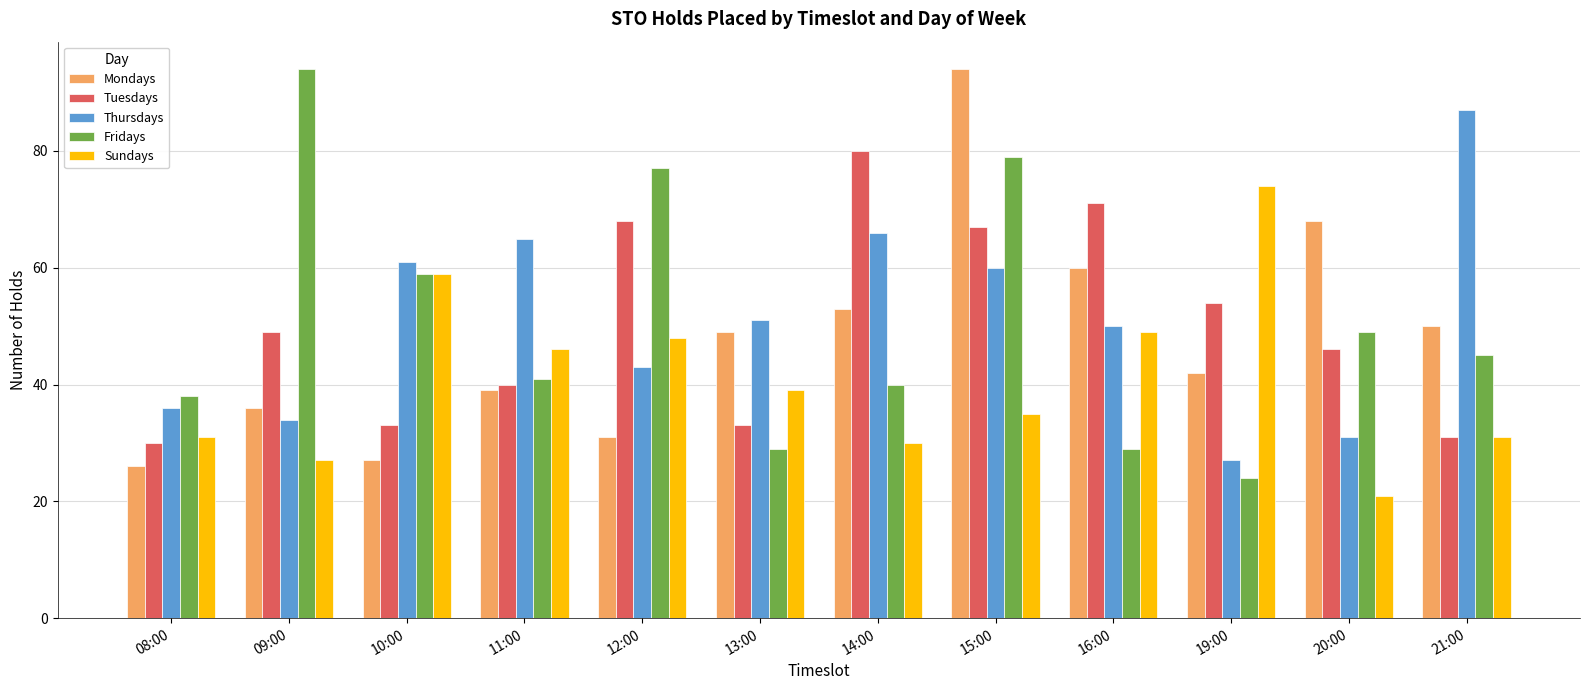

Read the Sundays value at 14:00, to the nearest 10.

30